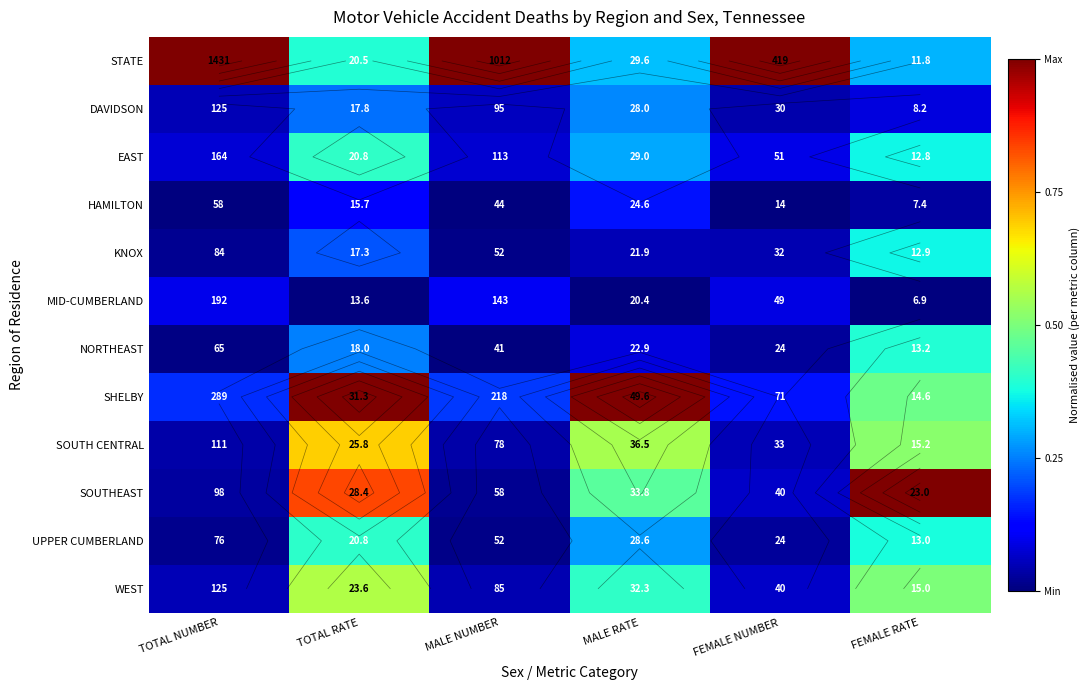

List the series in order of their peak value, highest first.

STATE, SHELBY, SOUTHEAST, SOUTH CENTRAL, WEST, EAST, UPPER CUMBERLAND, NORTHEAST, KNOX, DAVIDSON, HAMILTON, MID-CUMBERLAND